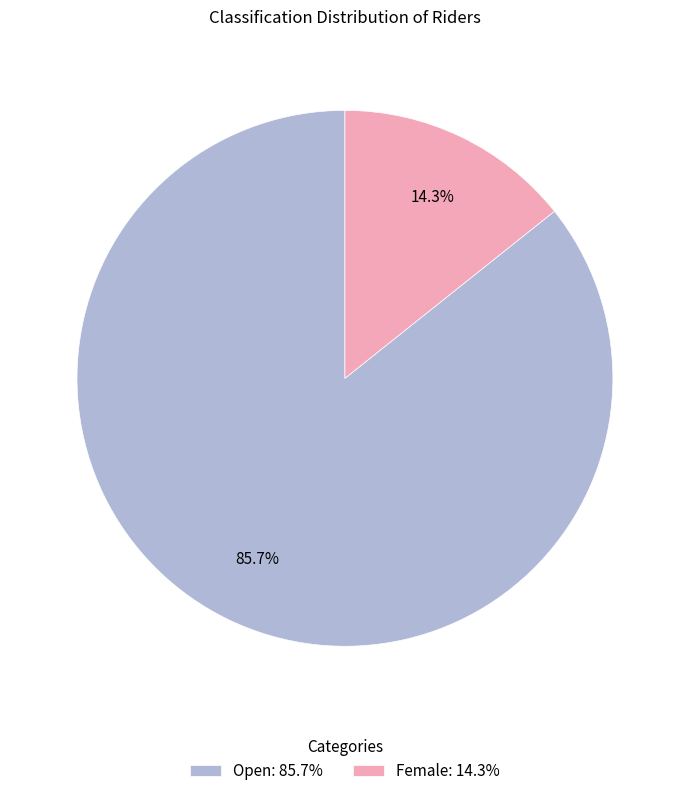

To the nearest percent, what percentage of the pie is Open?

86%